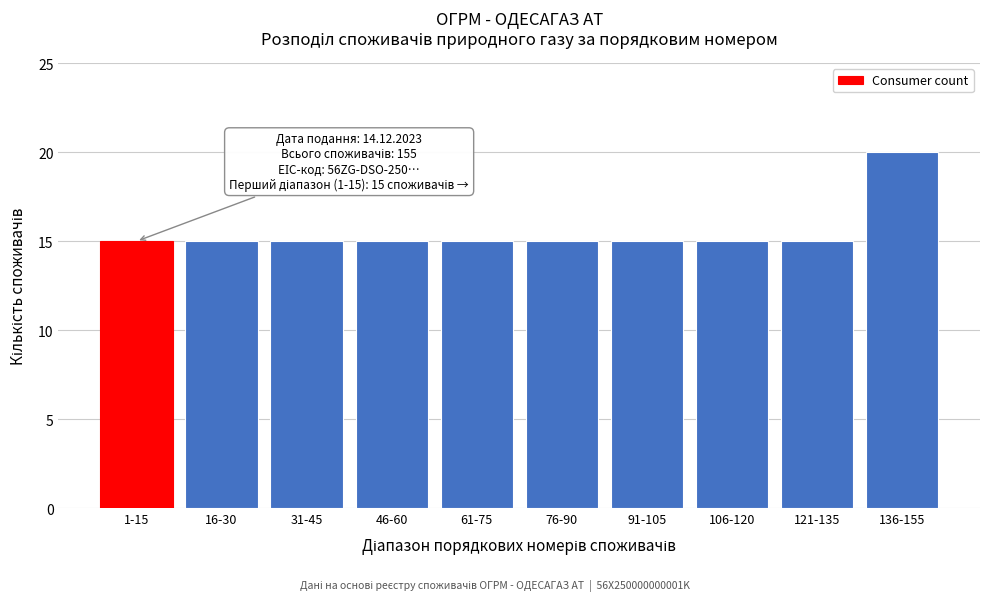

Reading left to right, transcribe all the data shown in this chart.

15	15	15	15	15	15	15	15	15	20